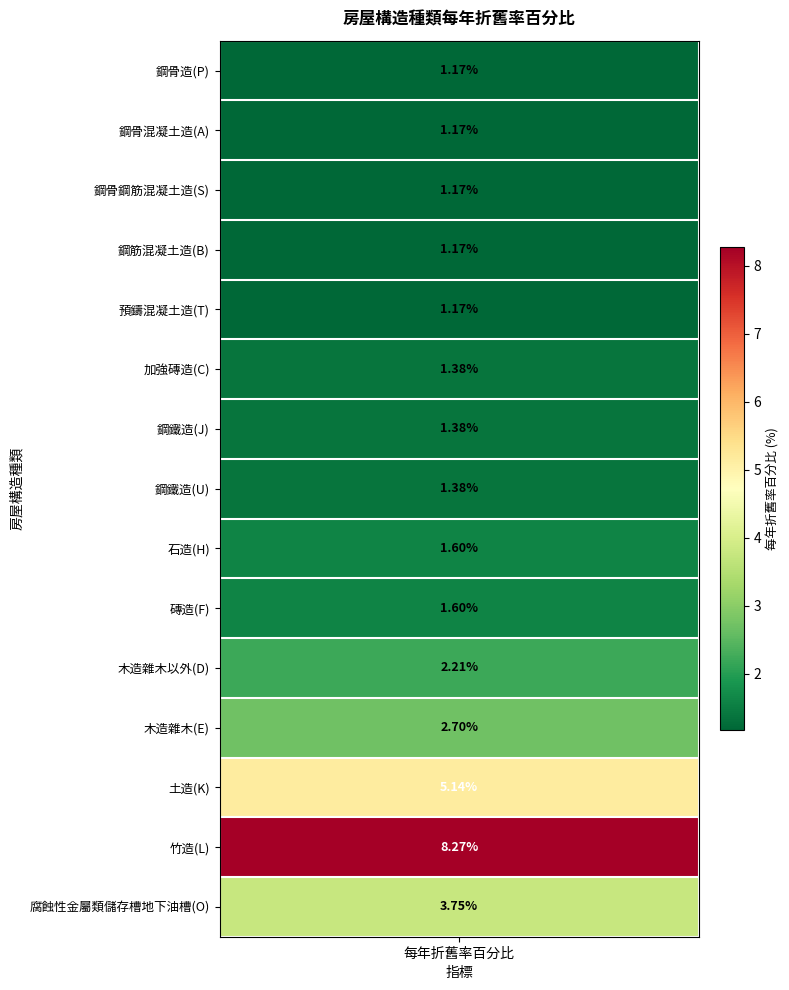

The chart shows a value of 4.8 at 11. True or false?

False